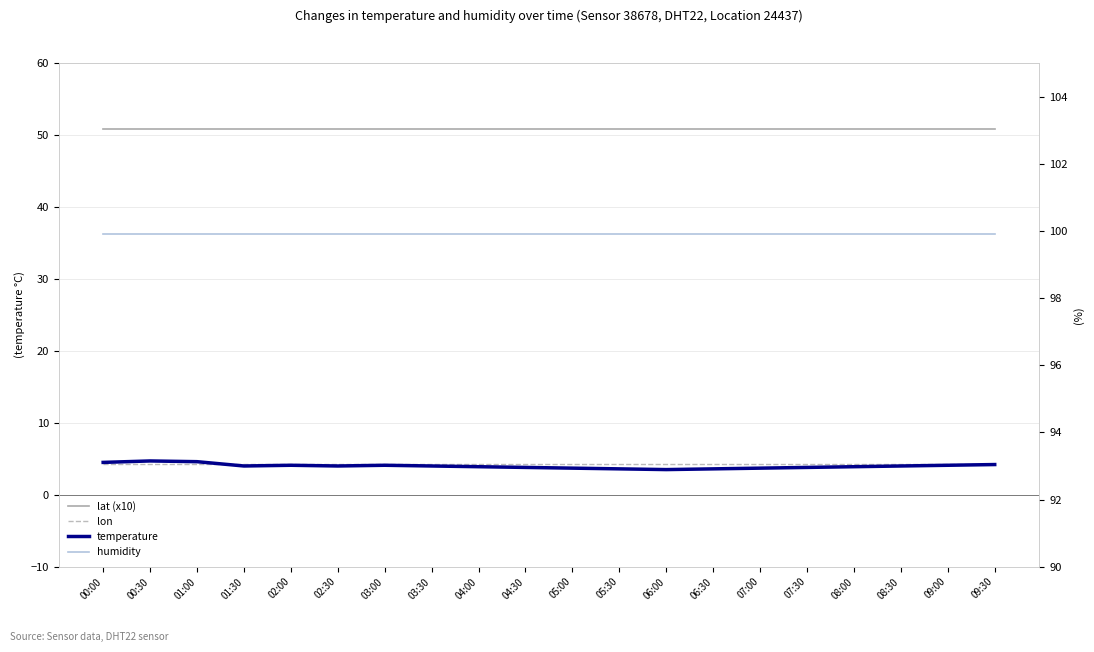

Where do temperature and lon first cross each other?

01:00 and 01:30